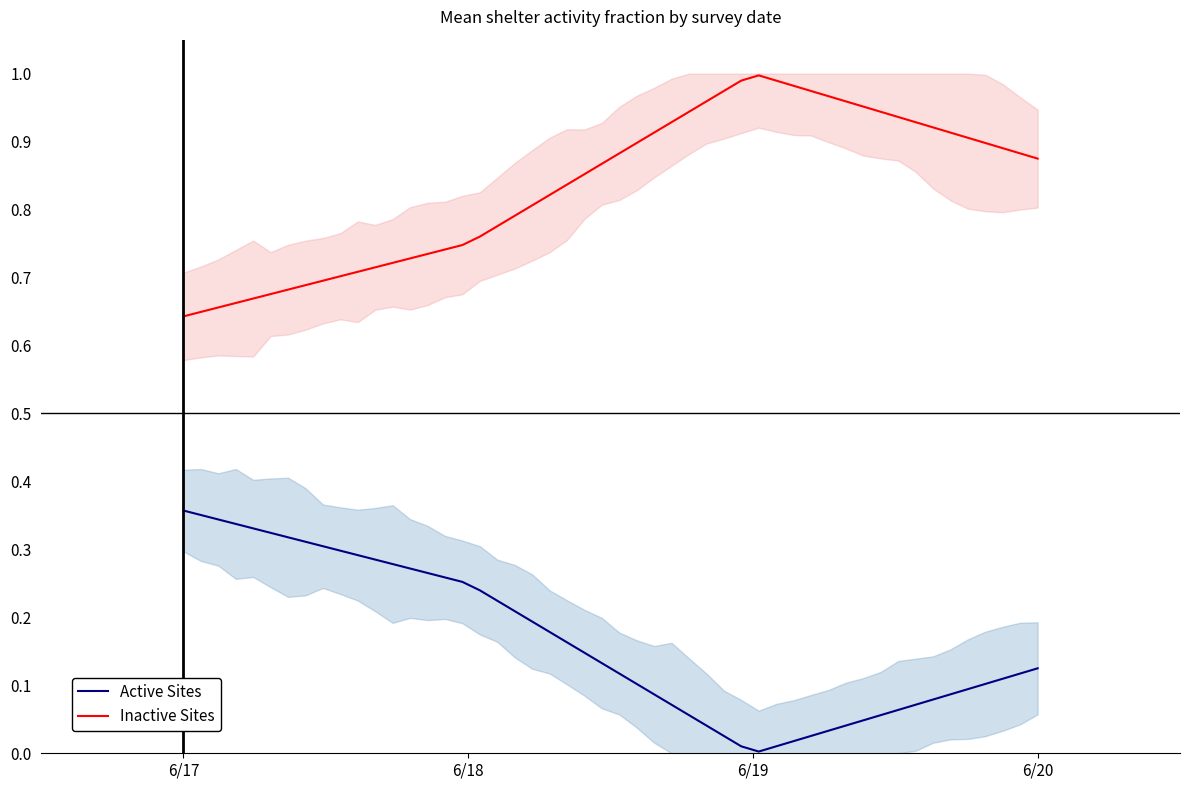

Which series has the largest range (max minus min)?

Active Sites